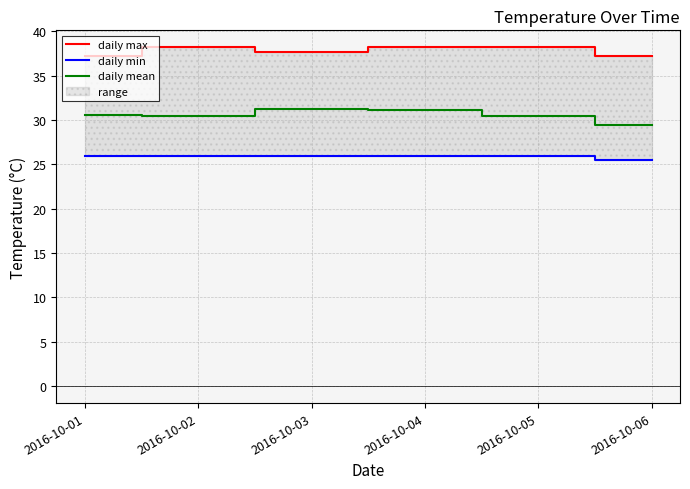

How many lines are shown in the chart?

3